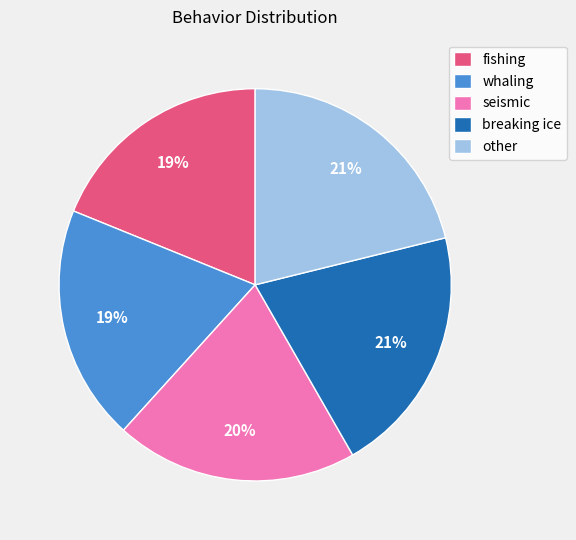

Does breaking ice represent more than half of the total?

No